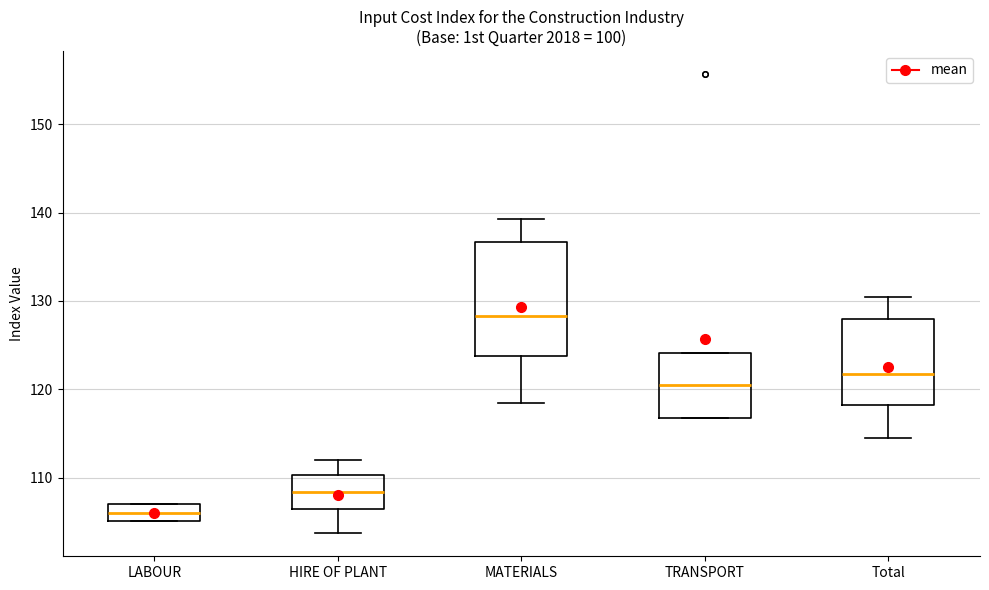

Reading left to right, transcribe this box plot: for each box, give where its median line is, the range the box spans, and where its two whiskers end, as read against the y-axis. The values are not printed on the chart, so give them approximately, as read against the axis.

LABOUR: median 106, box 105 to 107, whiskers 105 to 107
HIRE OF PLANT: median 108, box 106 to 110, whiskers 104 to 112
MATERIALS: median 128, box 124 to 137, whiskers 119 to 139
TRANSPORT: median 120, box 117 to 124, whiskers 117 to 124
Total: median 122, box 118 to 128, whiskers 115 to 131